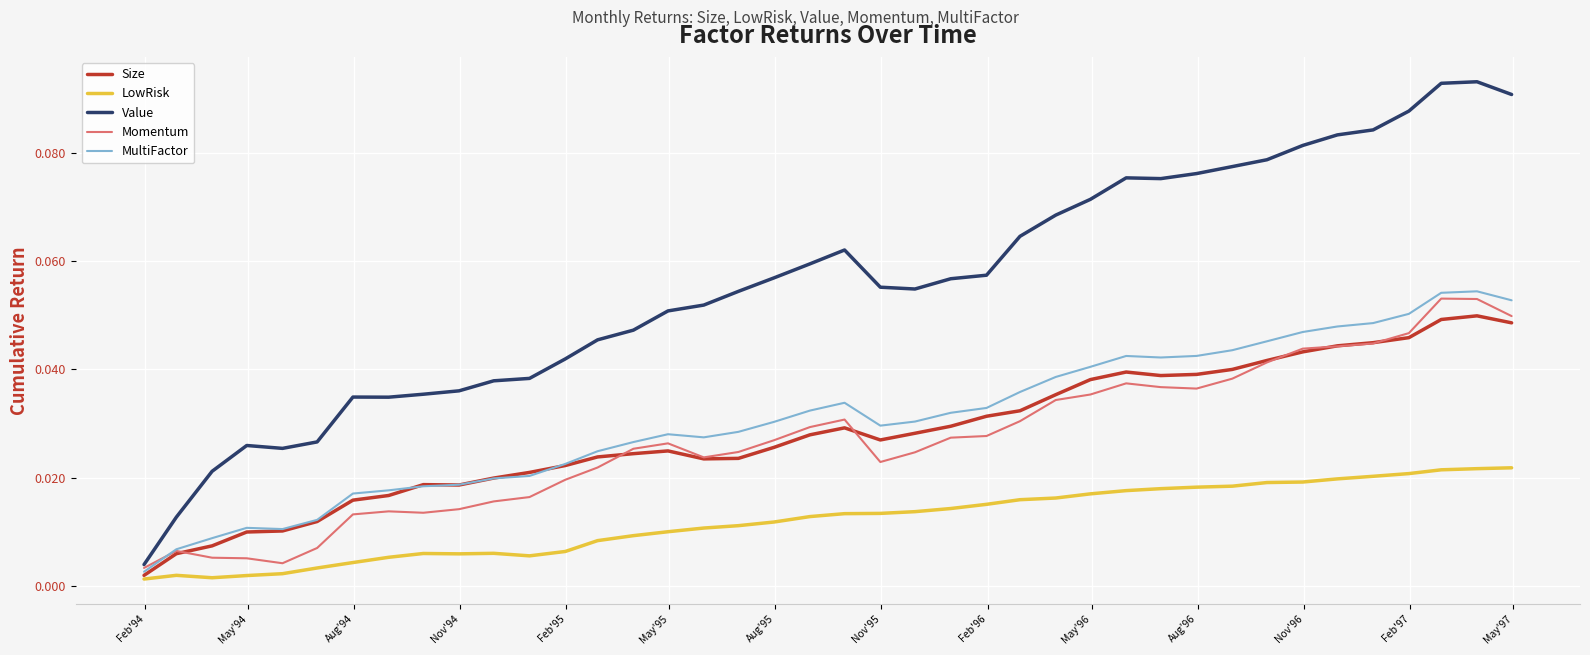

Which series has the largest total across all categories?

Value